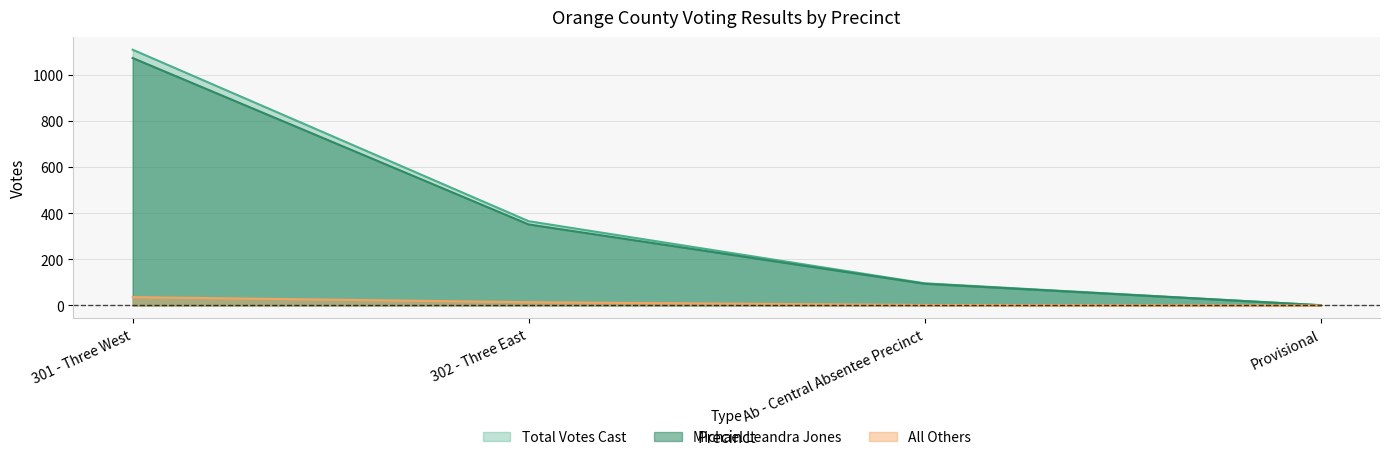

Count the number of data series in this chart.

3